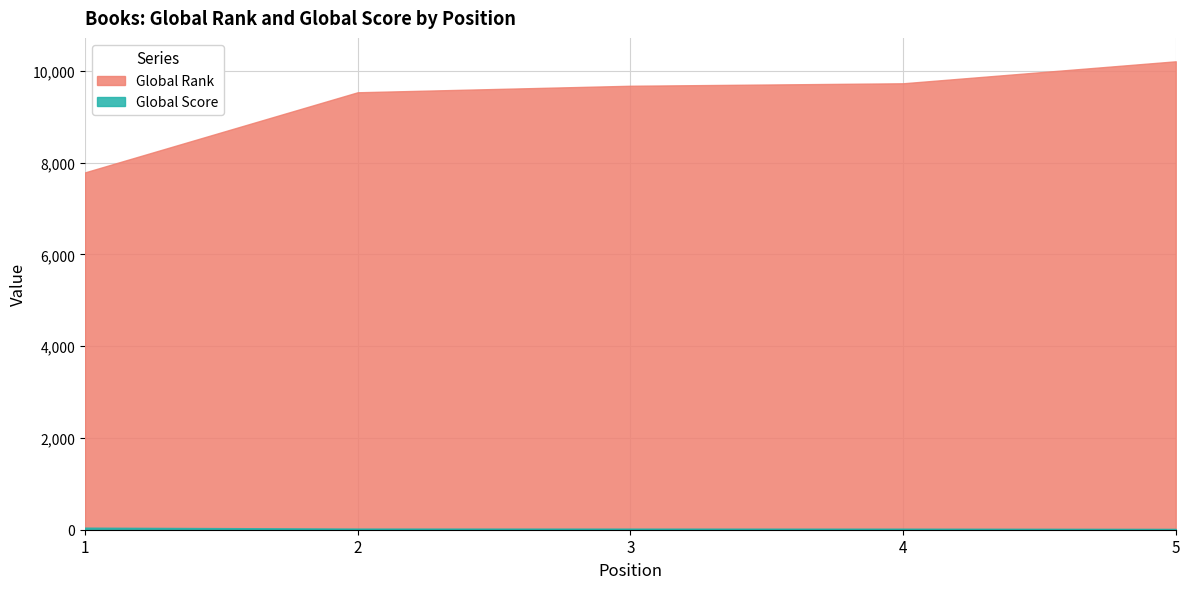

What is the value of the Global Score point at the 4th from the left?

23